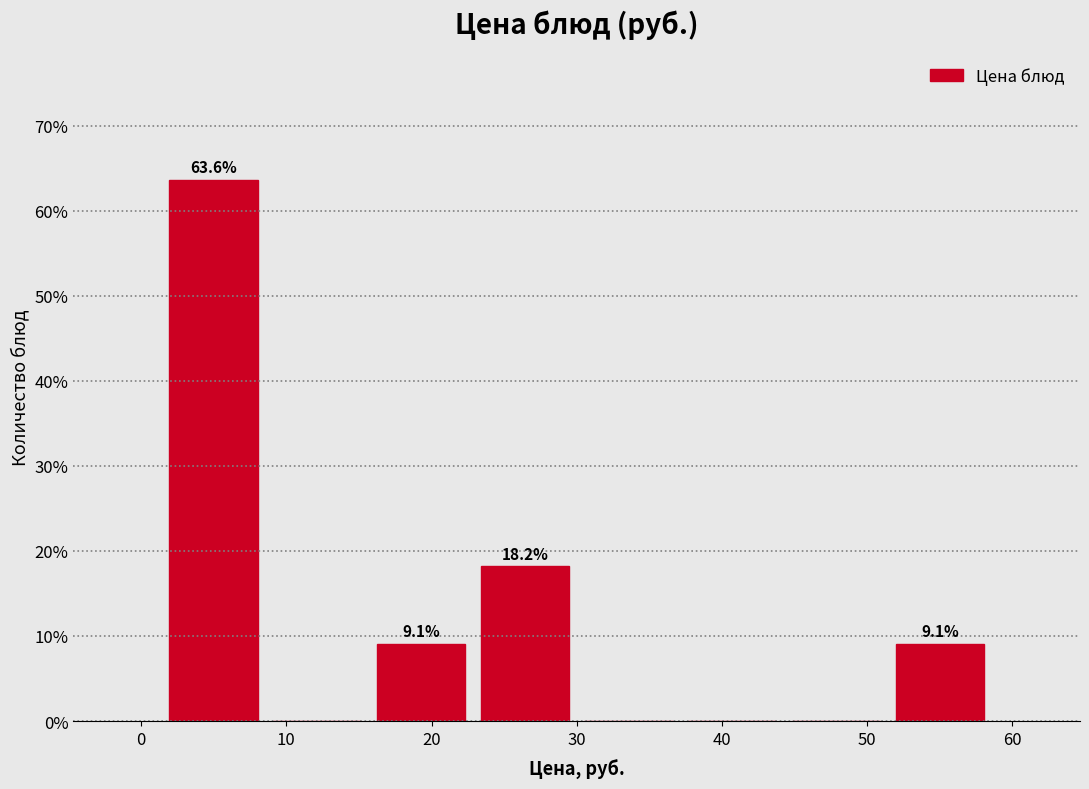

Over which range of the x-axis is the bar tallest?

1 to 9